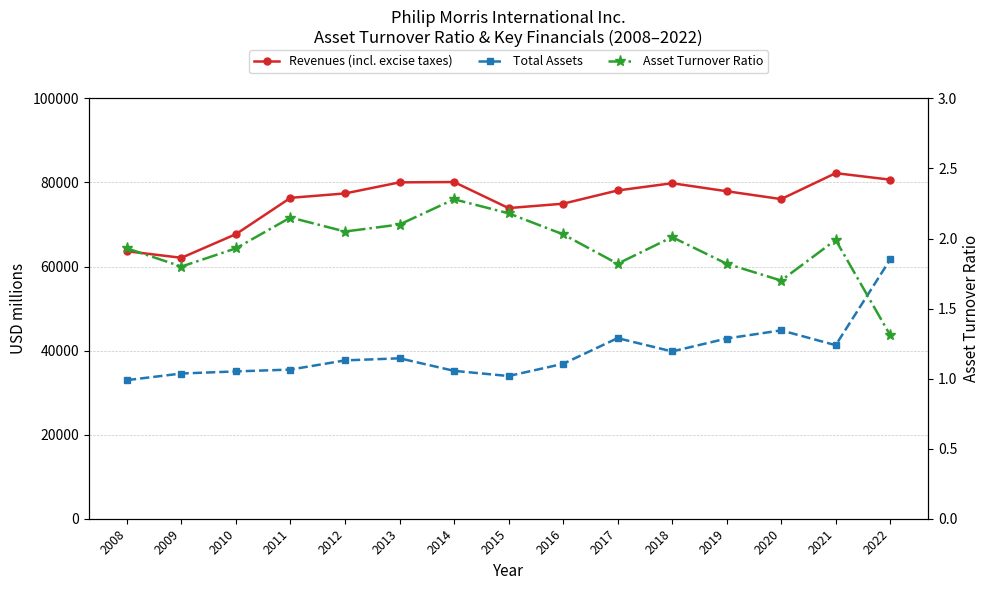

What is the value of the Asset Turnover Ratio point at the 4th from the left?

2.1